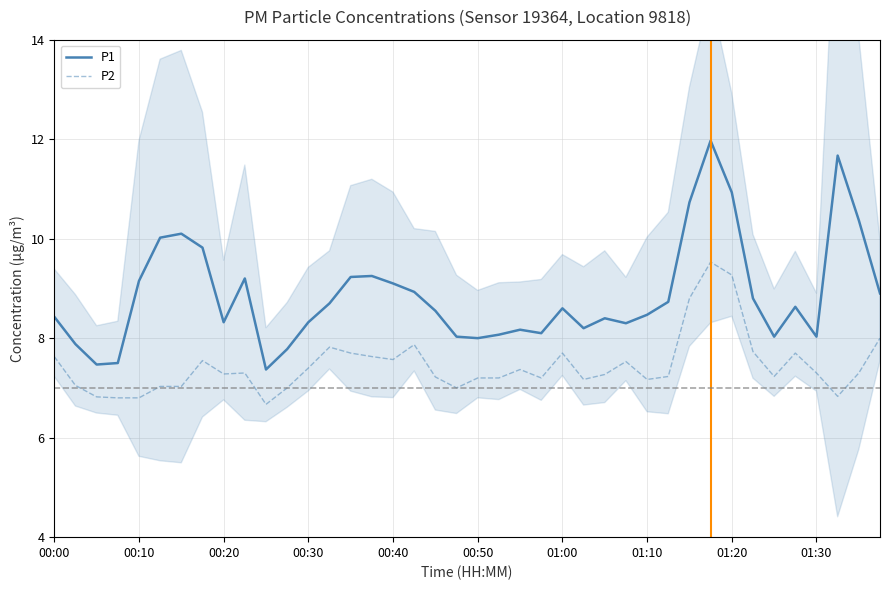

How many lines are shown in the chart?

2